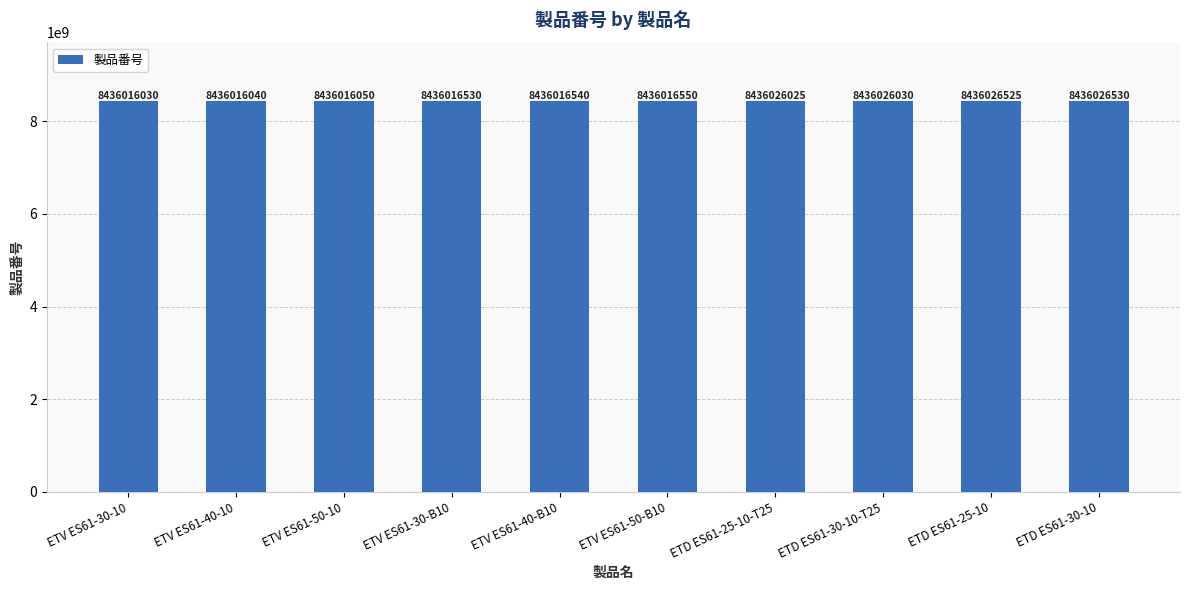

What value does the data have at ETV ES61-50-B10?

8436016550